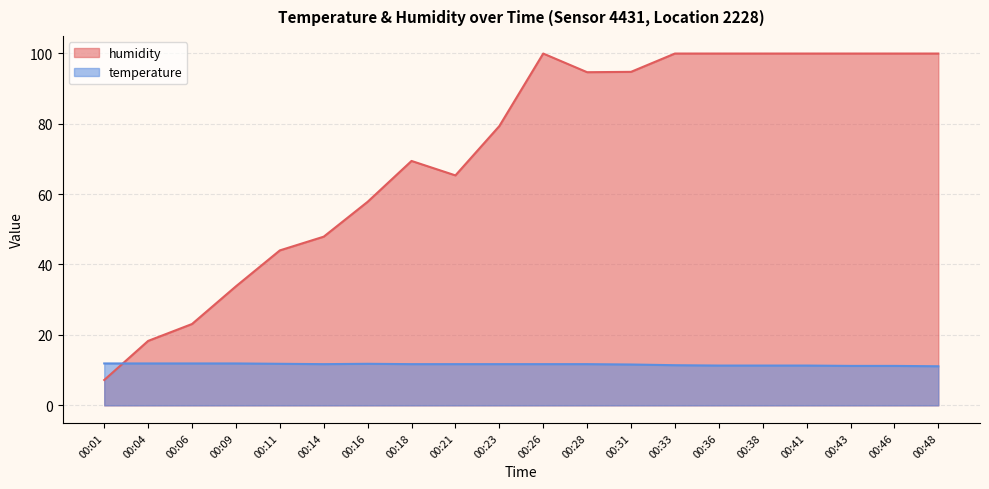

At which category does the chart reach its minimum across all series?

00:01